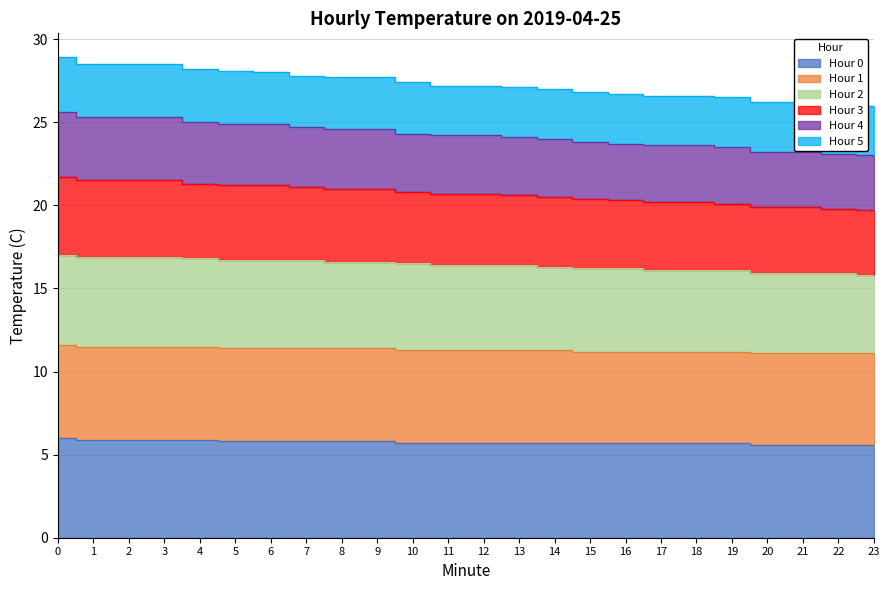

The value of Hour 4 at 15 is 16.9. True or false?

False